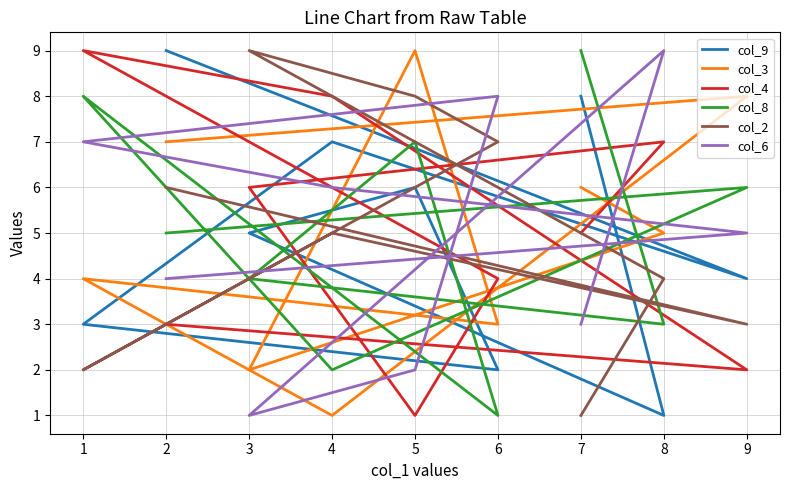

Count the number of data series in this chart.

6